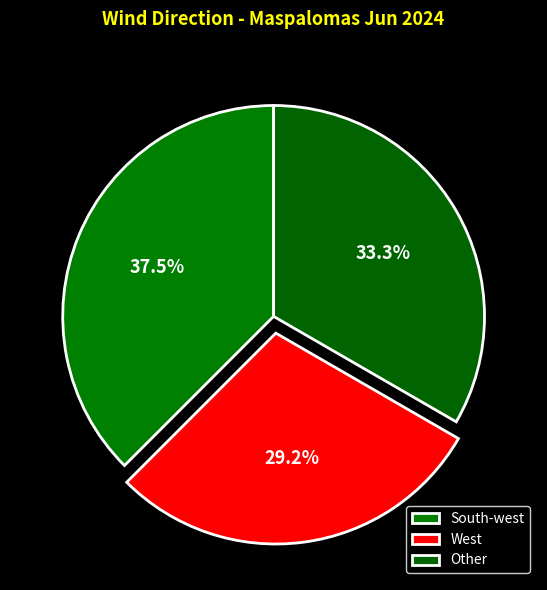

To the nearest percent, what is the difference between the West and Other slice percentages?

4%